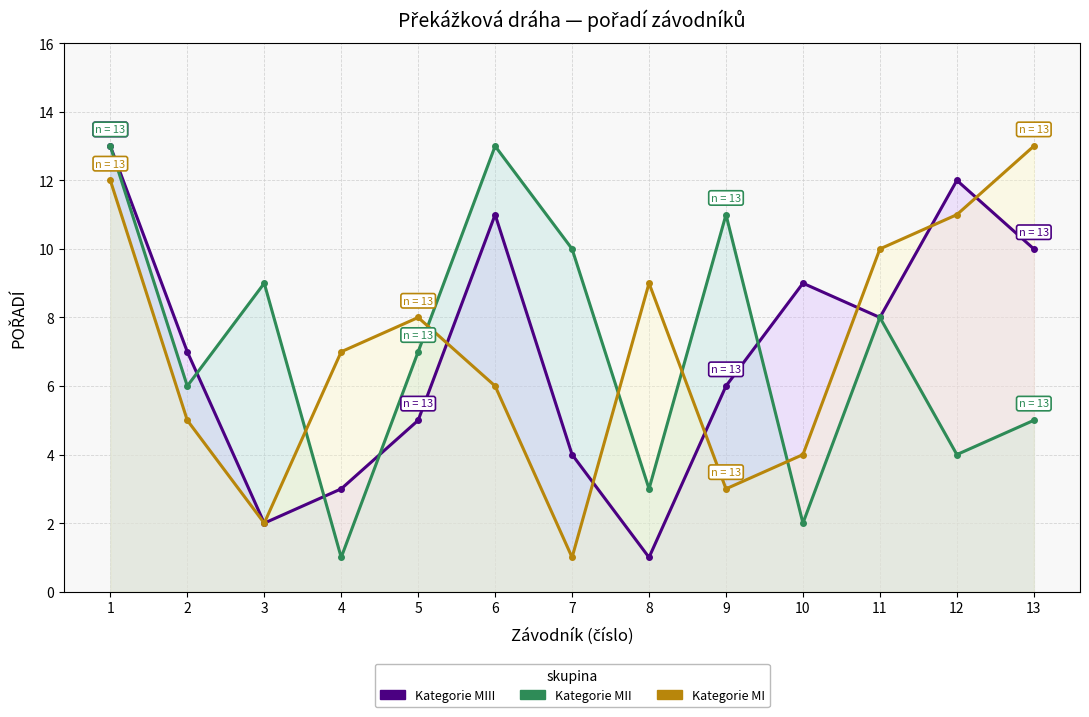

After their last crossing, which series has the higher values: MIII or MI?

MI